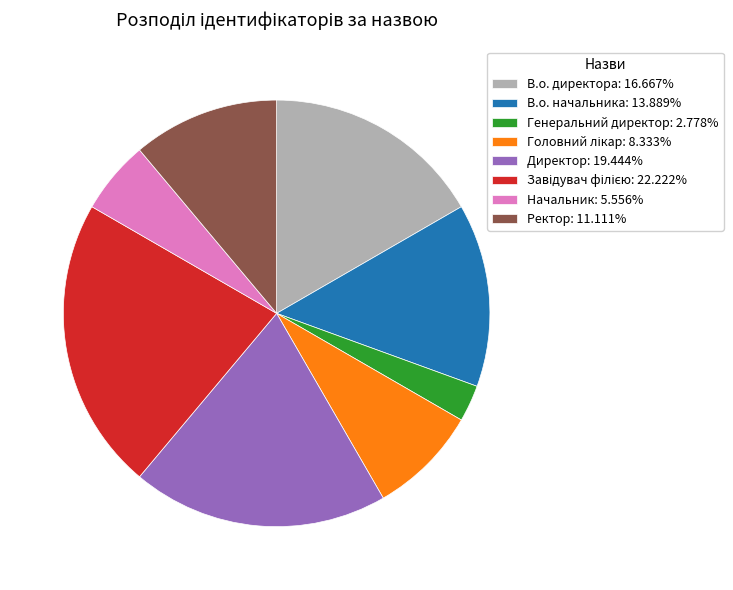

How many slices are in this pie chart?

8